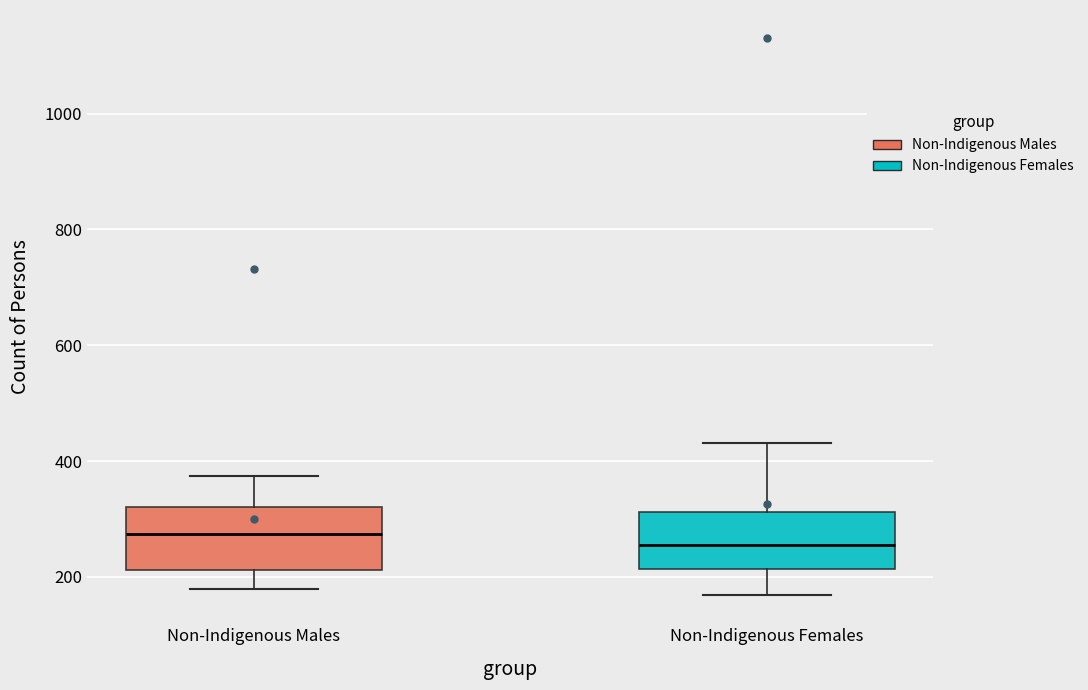

Reading left to right, read every box against the y-axis: the position of its median line, the range the box covers, and the ends of its whiskers. The values are not printed on the chart, so give them approximately, as read against the axis.

Non-Indigenous Males: median 280, box 220 to 320, whiskers 180 to 380
Non-Indigenous Females: median 260, box 220 to 320, whiskers 160 to 440